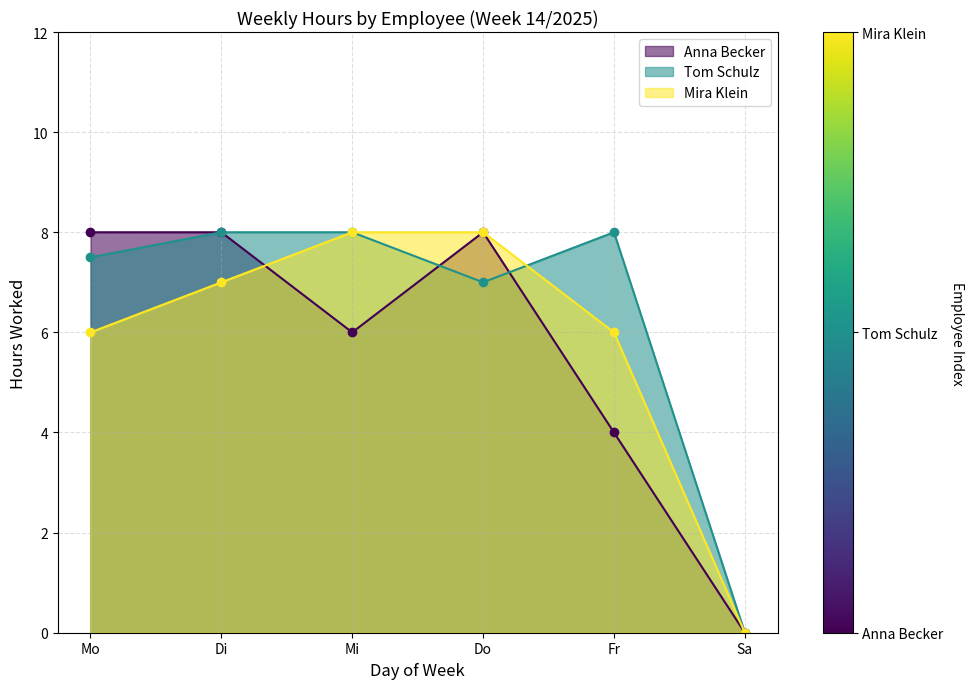

How many positive values does the Tom Schulz series have?

5